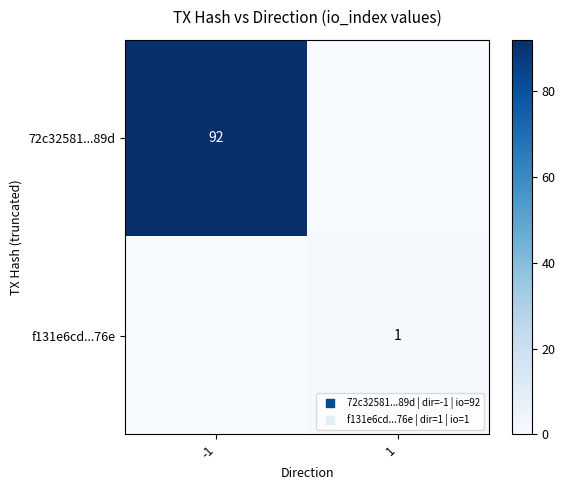

The f131e6cd...76e series shows 1 at 1. True or false?

True